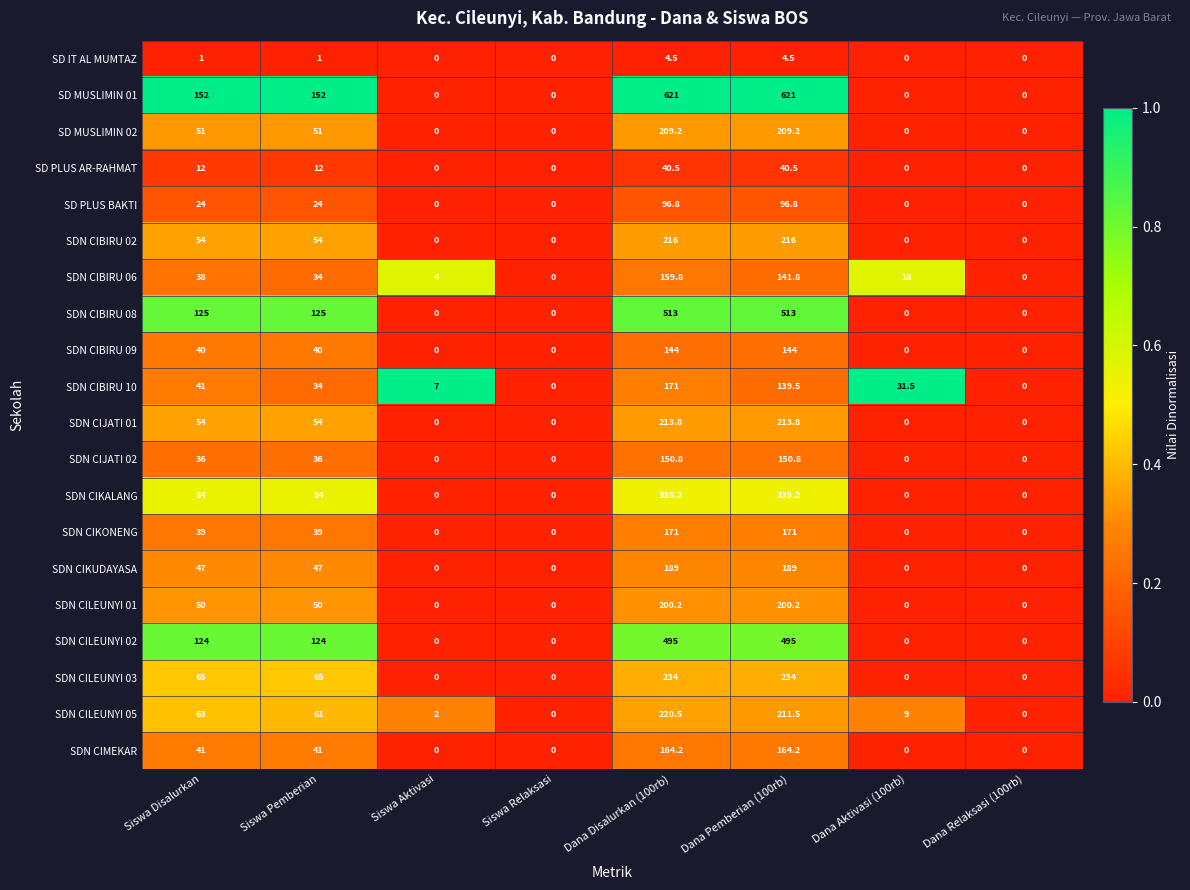

What is the average value of the SDN CIBIRU 08 series?

159.5